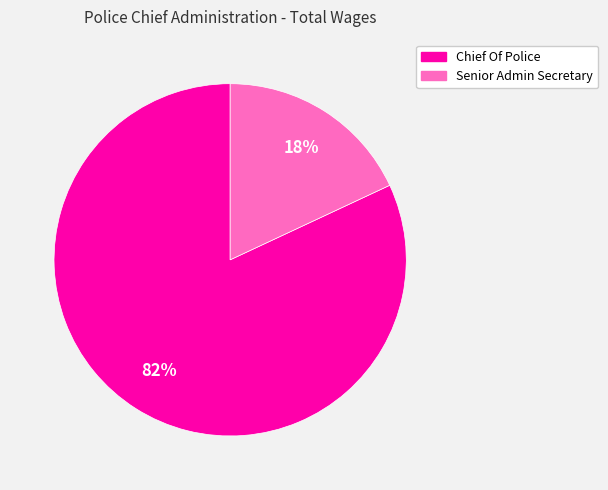

How many slices are in this pie chart?

2